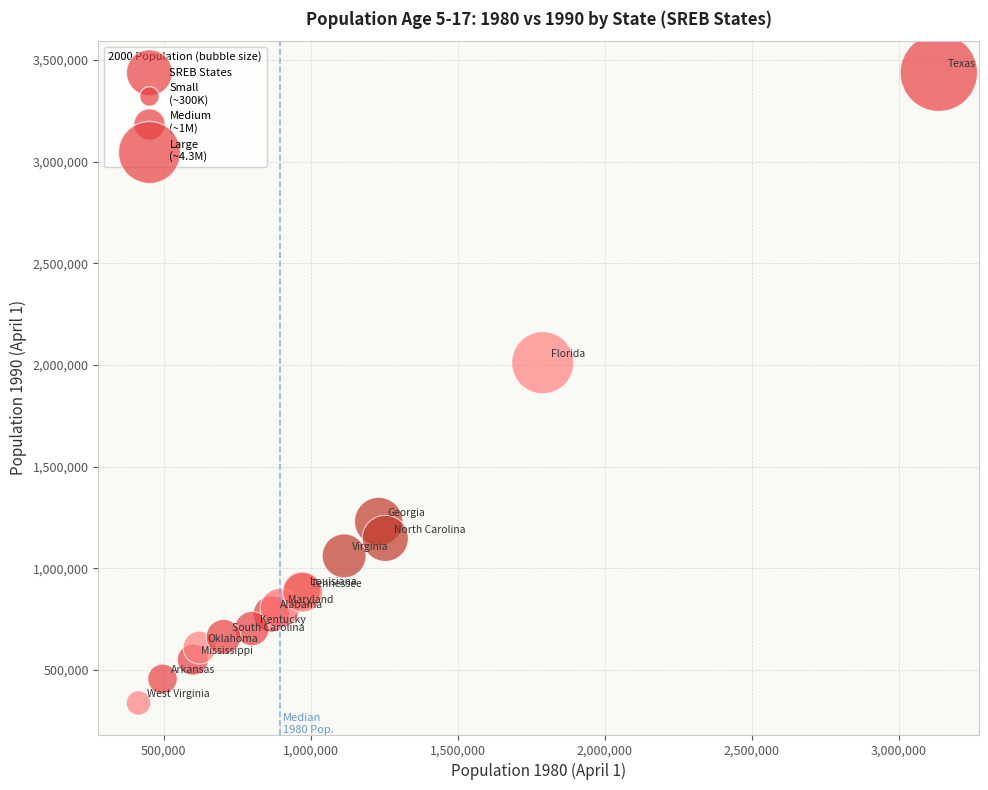

What Y value in the scatter plot is closest to 1887055?

2010810